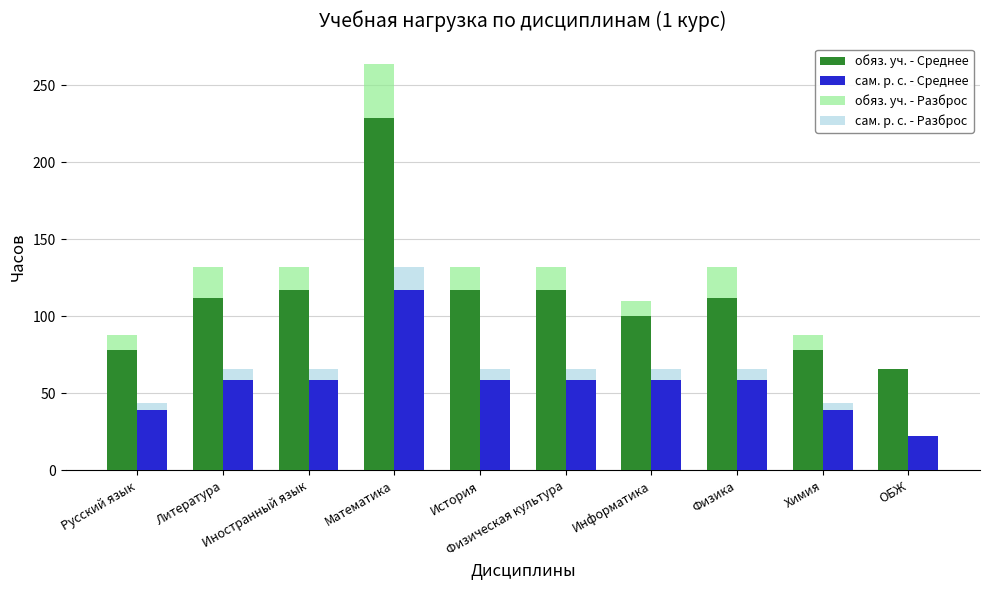

Between Русский язык and Математика, which series saw the biggest shift?

обяз. уч. - Разброс